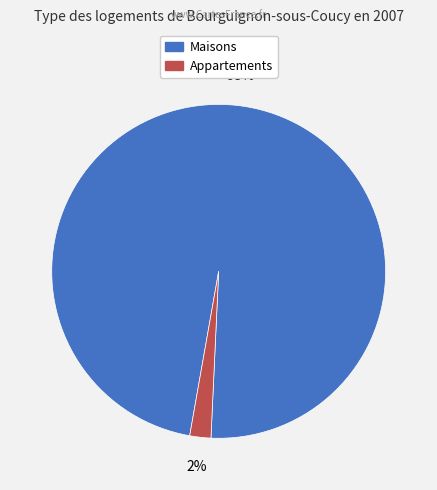

Is there a majority slice in this chart?

Yes